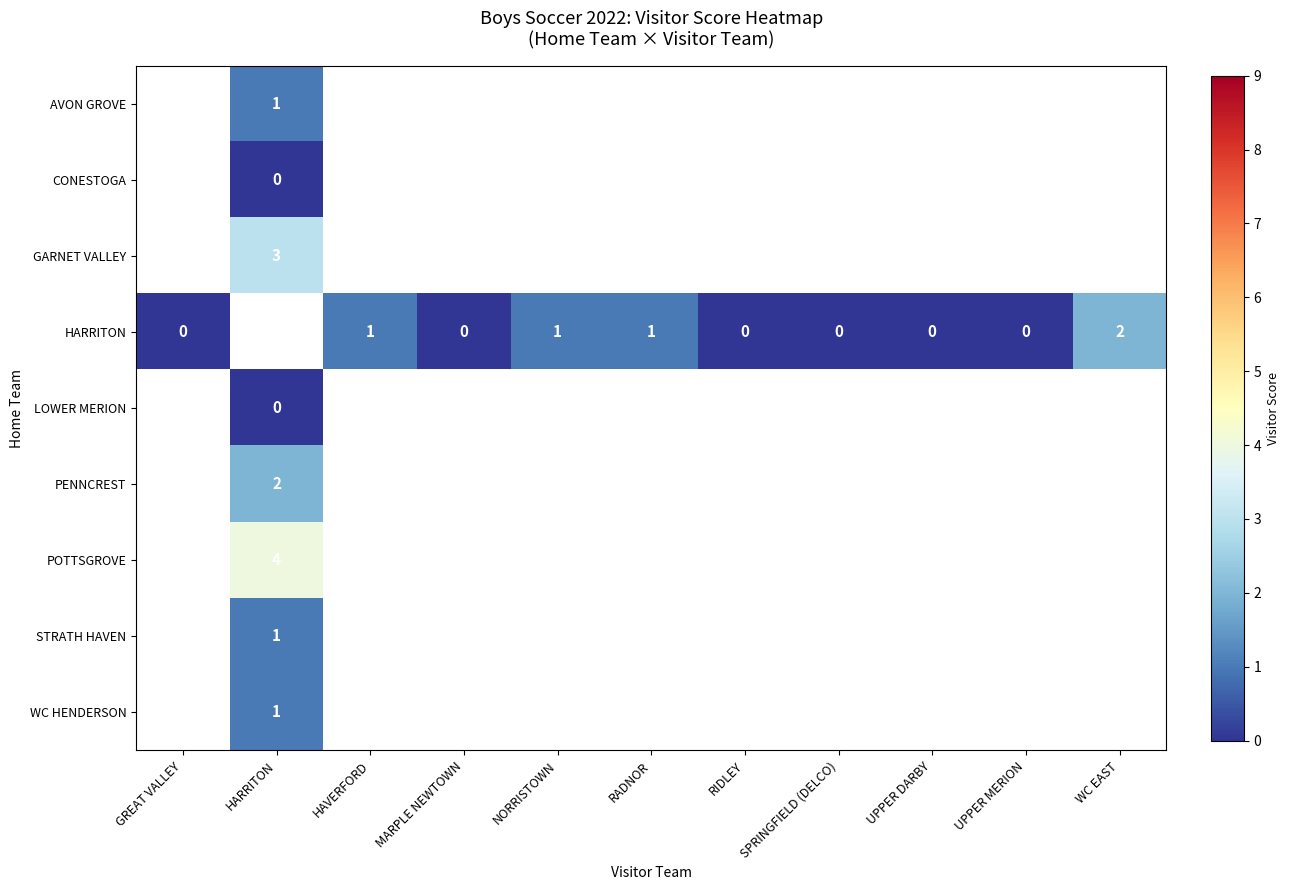

Which series changed the most between HAVERFORD and NORRISTOWN?

HARRITON